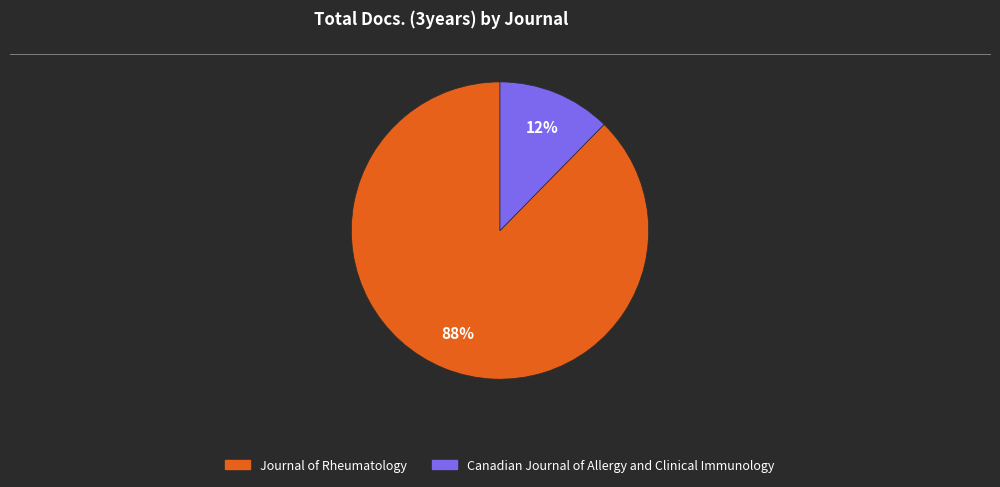

What percentage is the Journal of Rheumatology slice, to the nearest percent?

88%